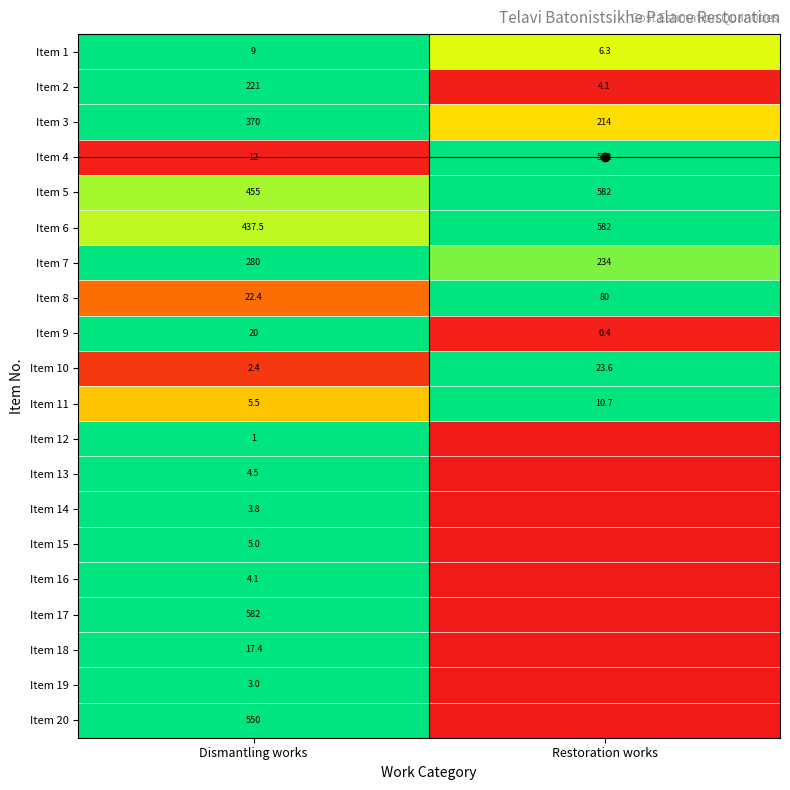

What is the sum of all Item 1 values?

15.3